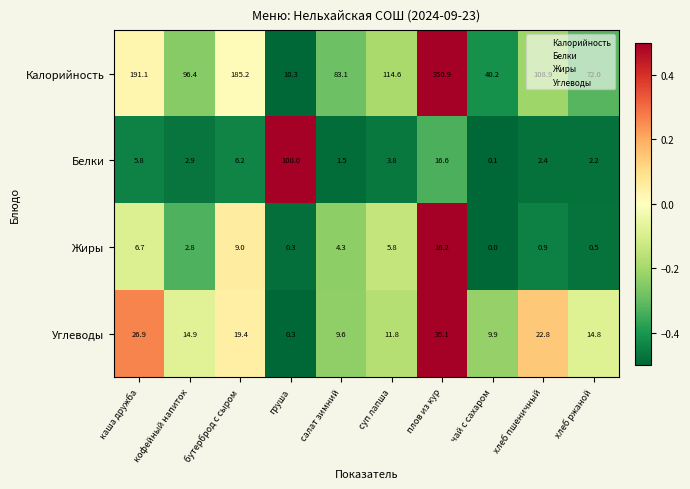

Which series has the widest spread of values?

Калорийность